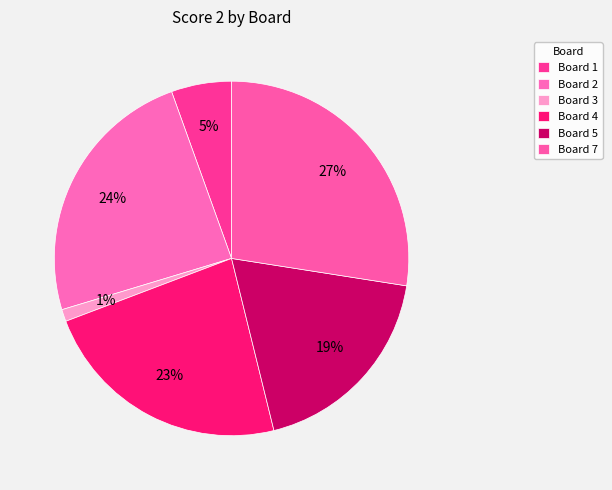

How many segments does this pie chart have?

6